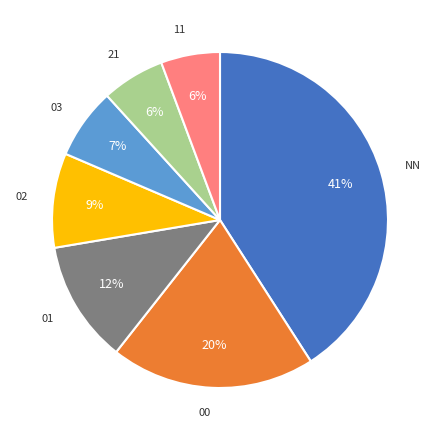

Does any single category account for the majority?

No